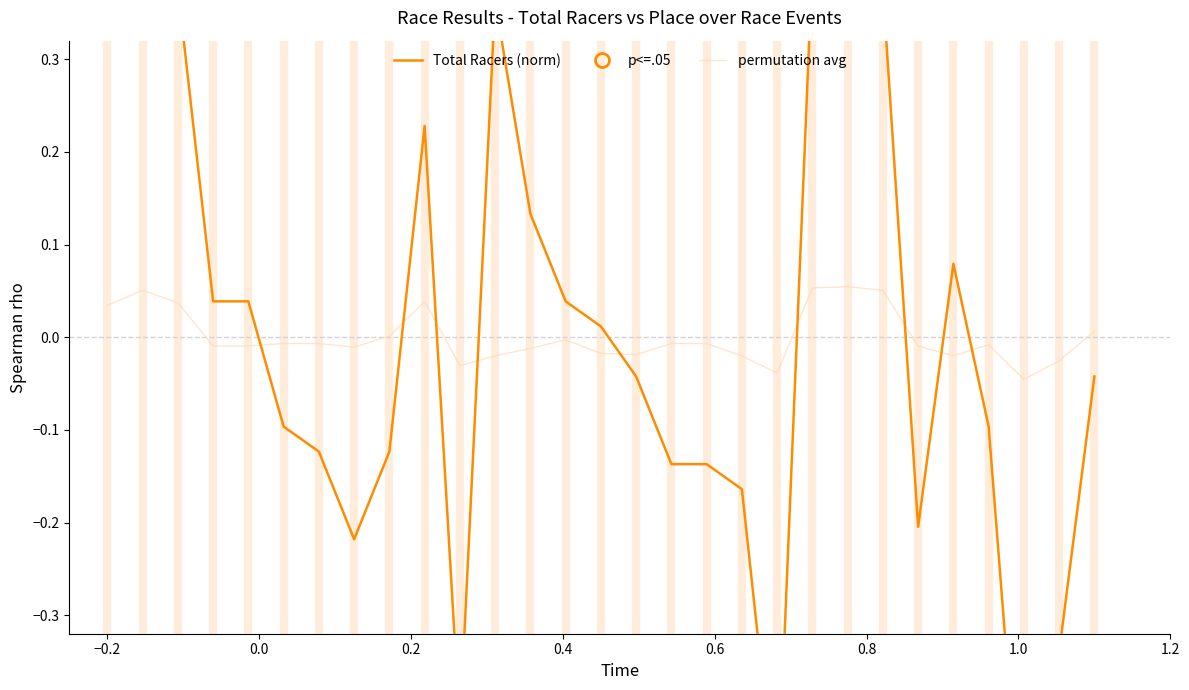

In Total Racers, how many points are higher than both neighbors (excluding endpoints)?

5